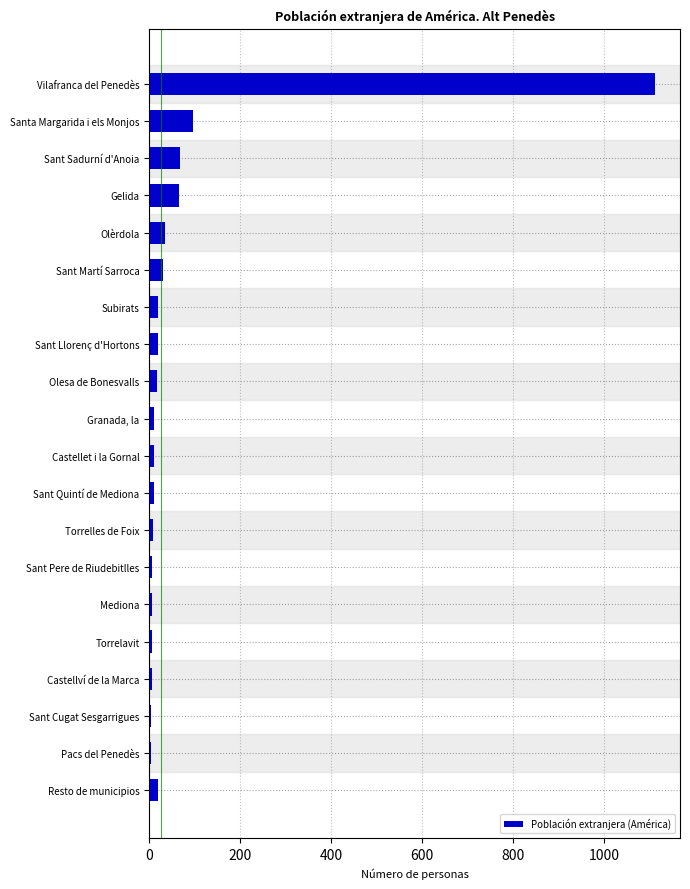

Count the number of data series in this chart.

1